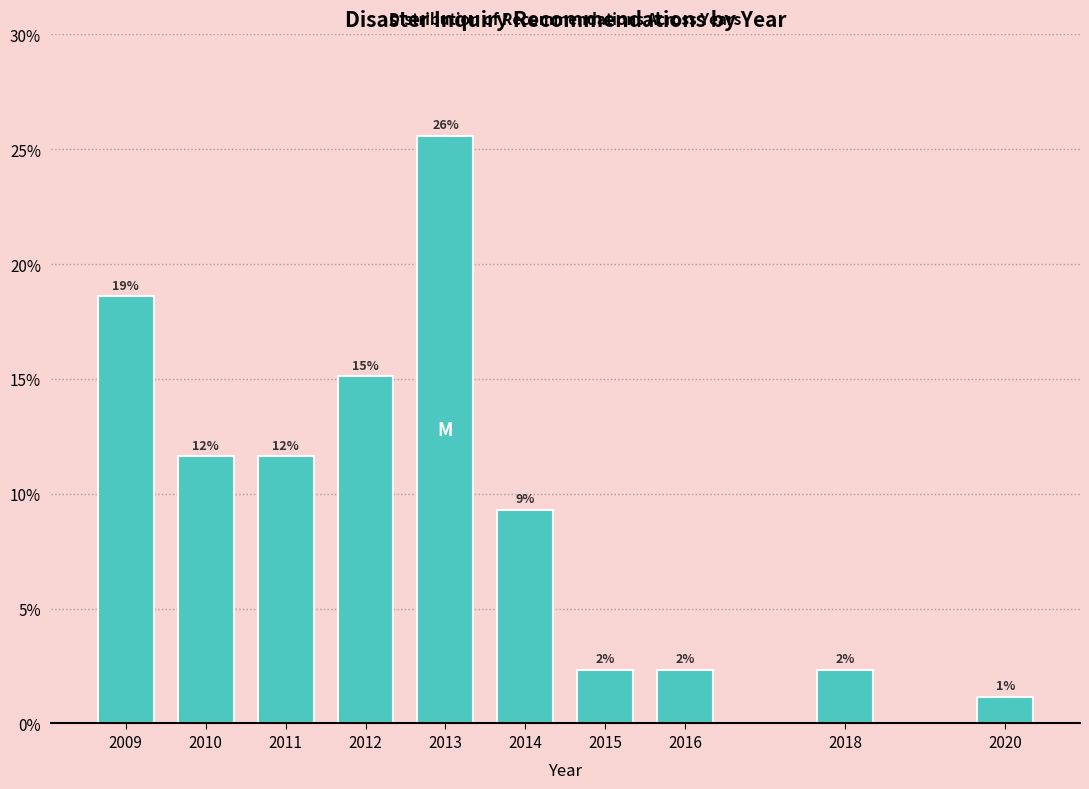

Does the chart contain any negative values?

No